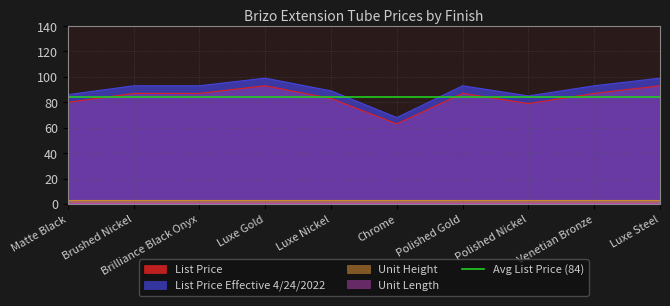

Which has a higher value, Brushed Nickel or Chrome?

Brushed Nickel